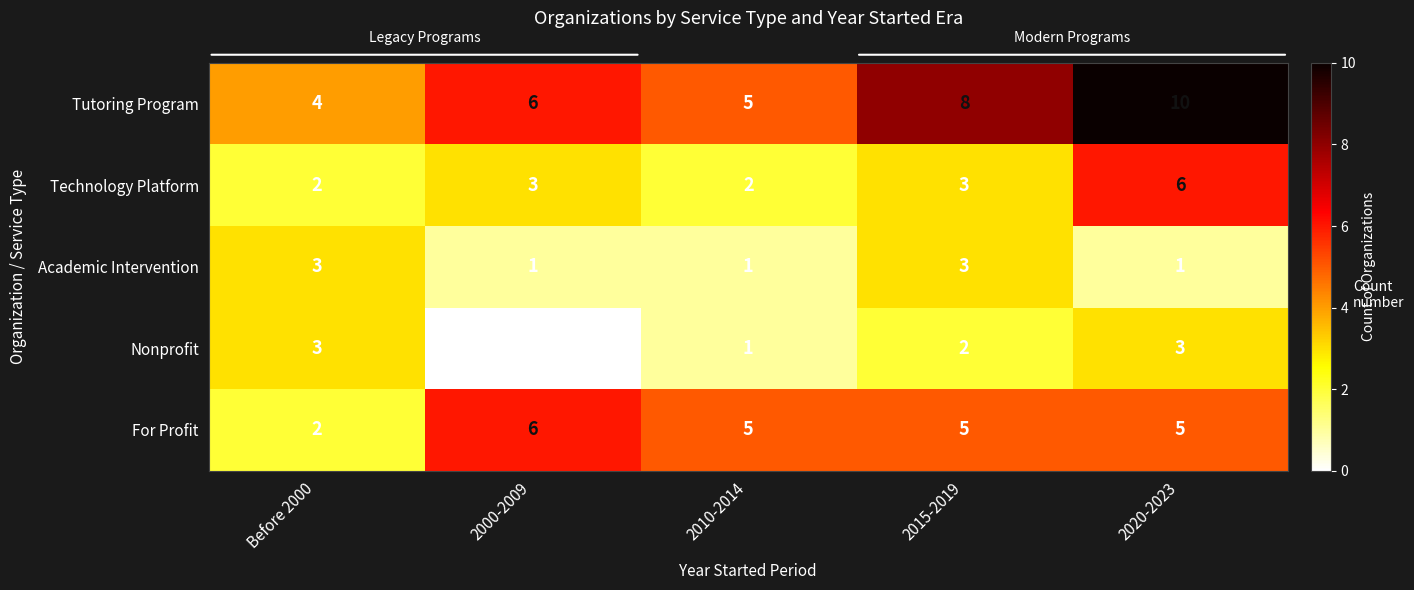

True or false: Nonprofit has a value of 2 at 2015-2019.

True